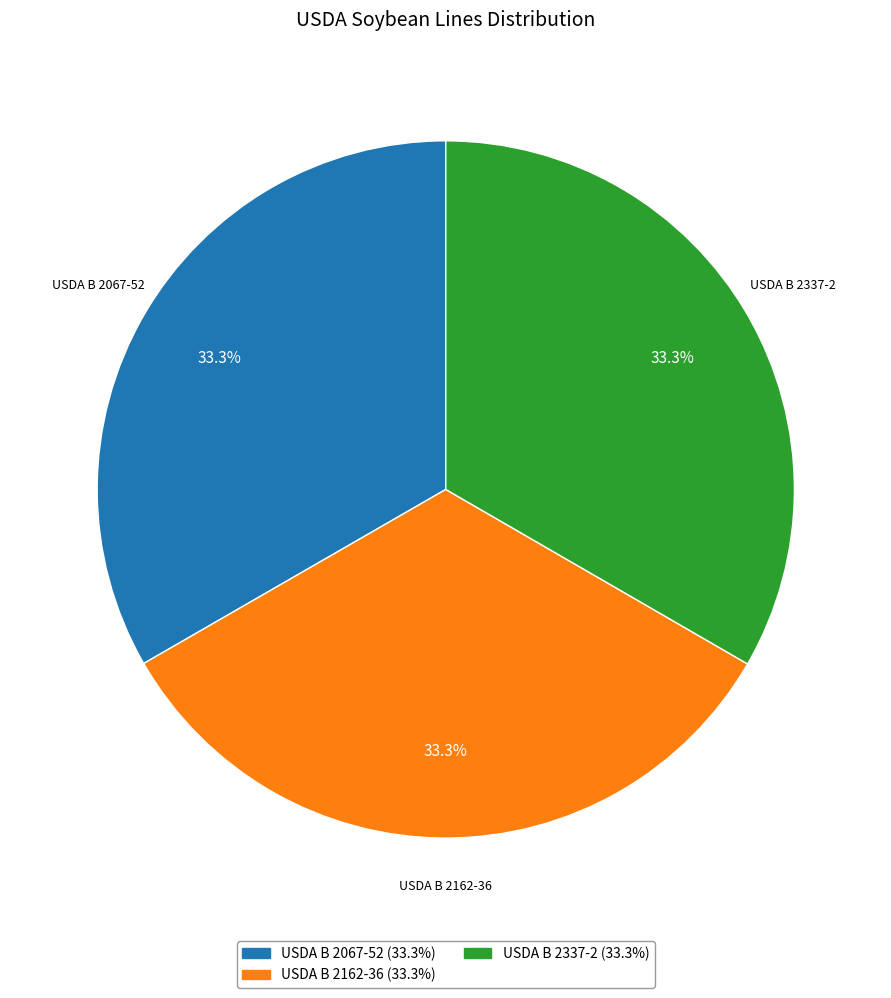

What is the ratio of the value at USDA B 2067-52 to the value at USDA B 2162-36?

1.0